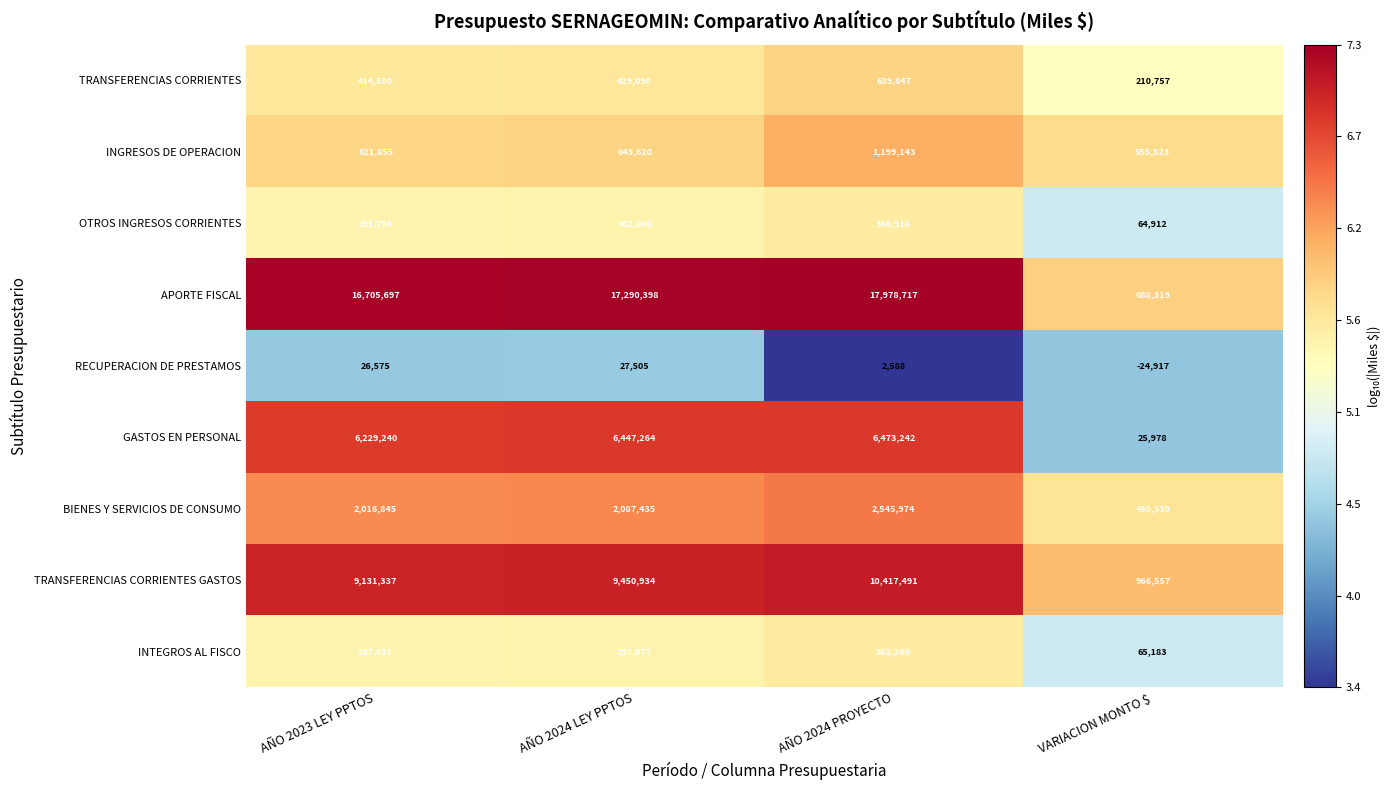

Where is INTEGROS AL FISCO nearest to the value 213721?

AÑO 2023 LEY PPTOS